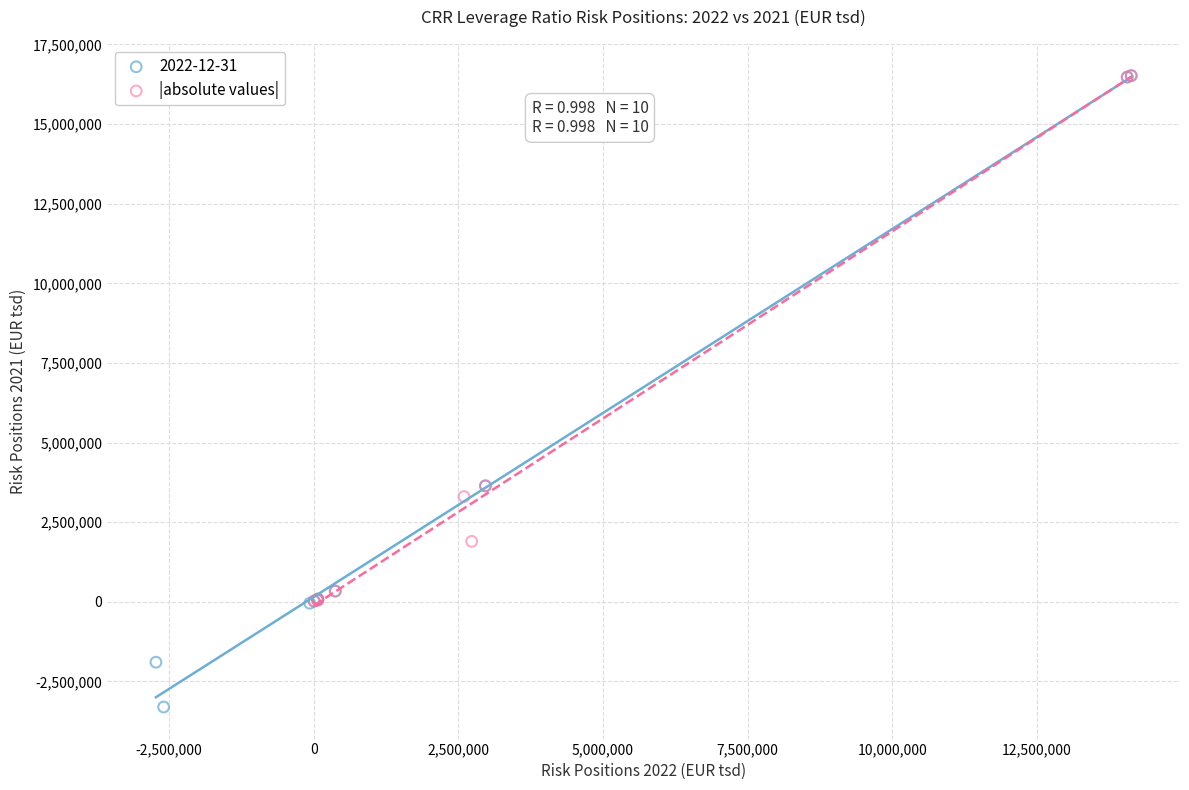

Which series has the largest Y range (max minus min)?

2022-12-31